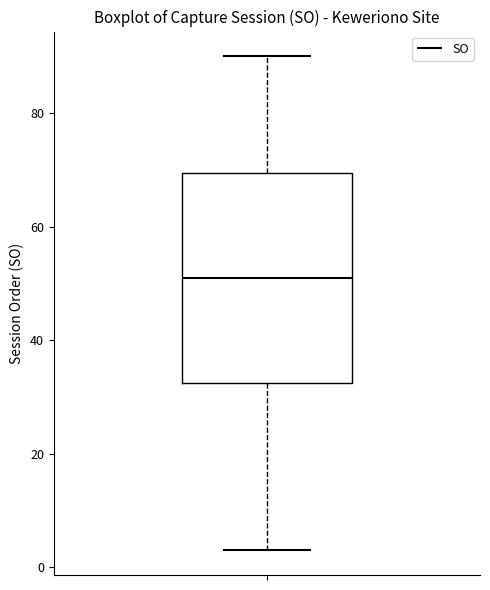

Read this box plot against the y-axis: the position of the median line, the range covered by the box, and the ends of both whiskers. The values are not printed on the chart, so give them approximately, as read against the axis.

median 52, box 32 to 70, whiskers 4 to 90